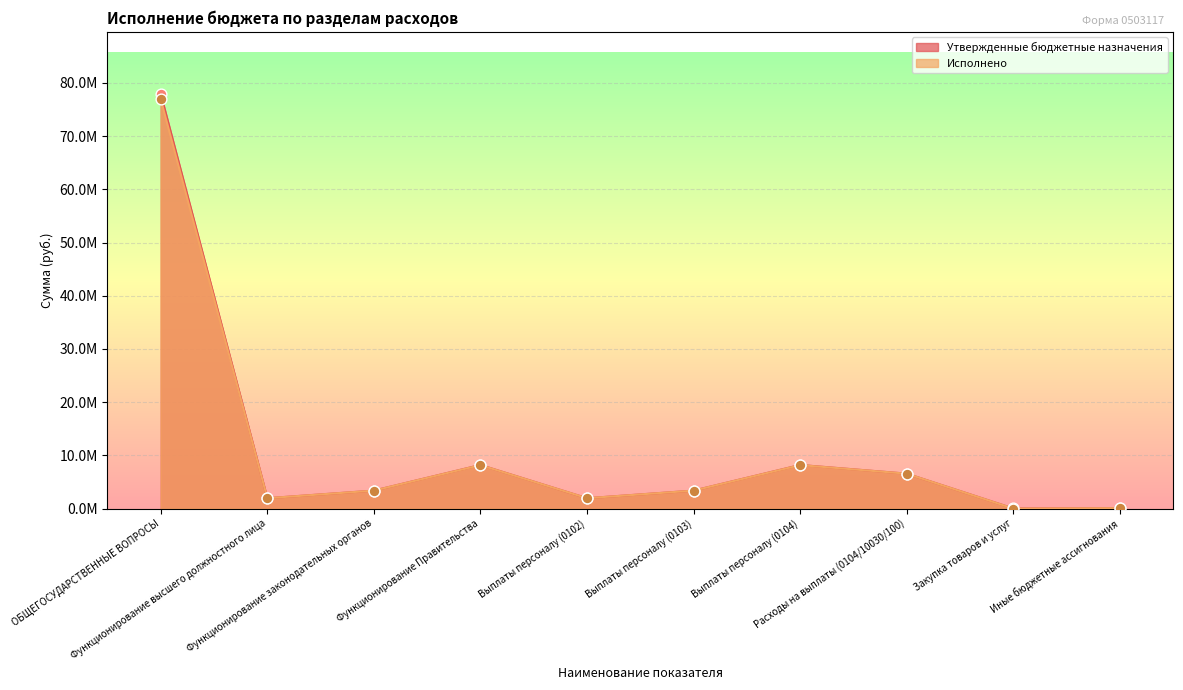

At which category is the sum across all series the highest?

ОБЩЕГОСУДАРСТВЕННЫЕ ВОПРОСЫ